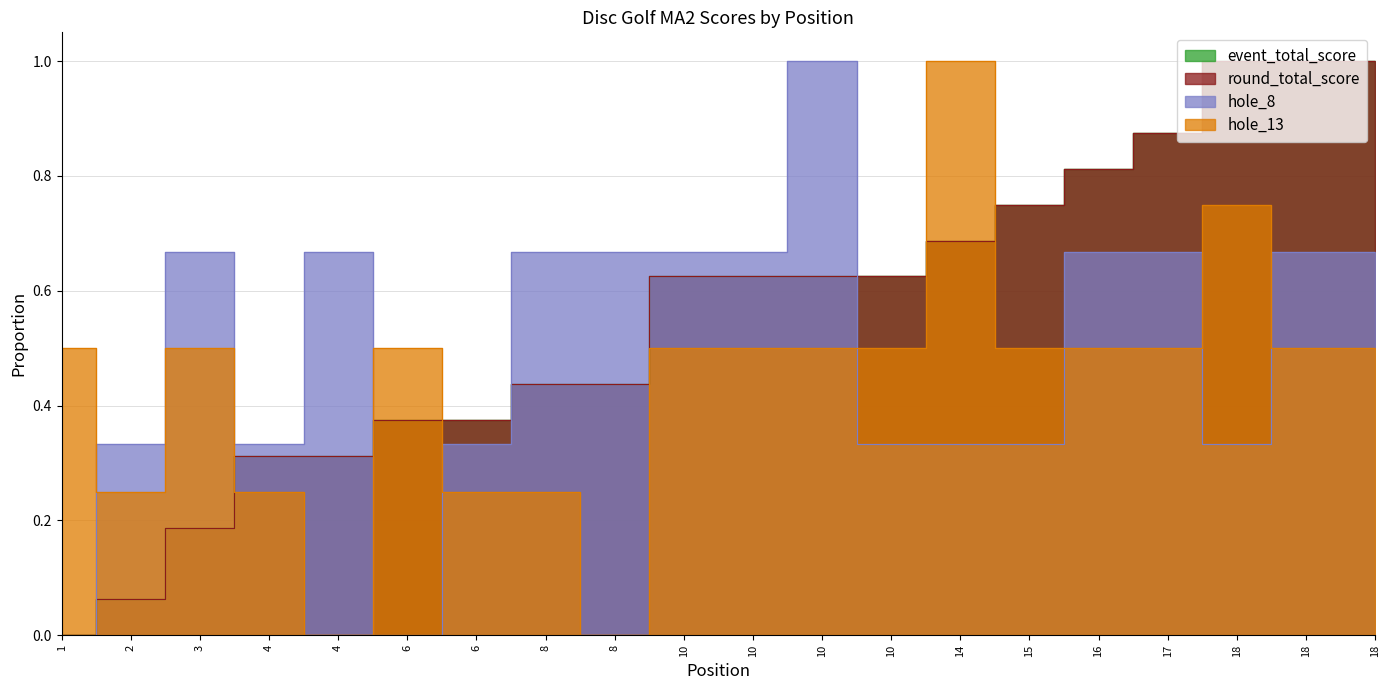

List the labels in order of round_total_score value, smallest first.

1, 2, 3, 4, 4, 6, 6, 8, 8, 10, 10, 10, 10, 14, 15, 16, 17, 18, 18, 18